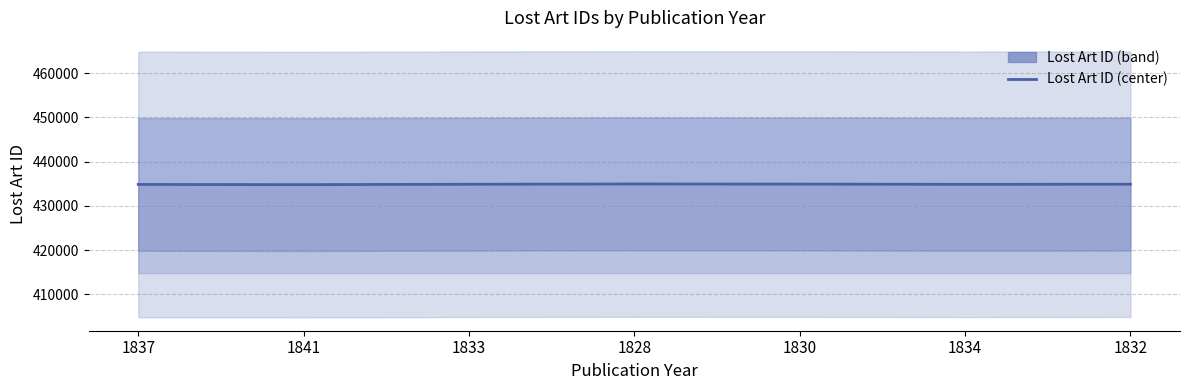

How many values exceed 434881?

3